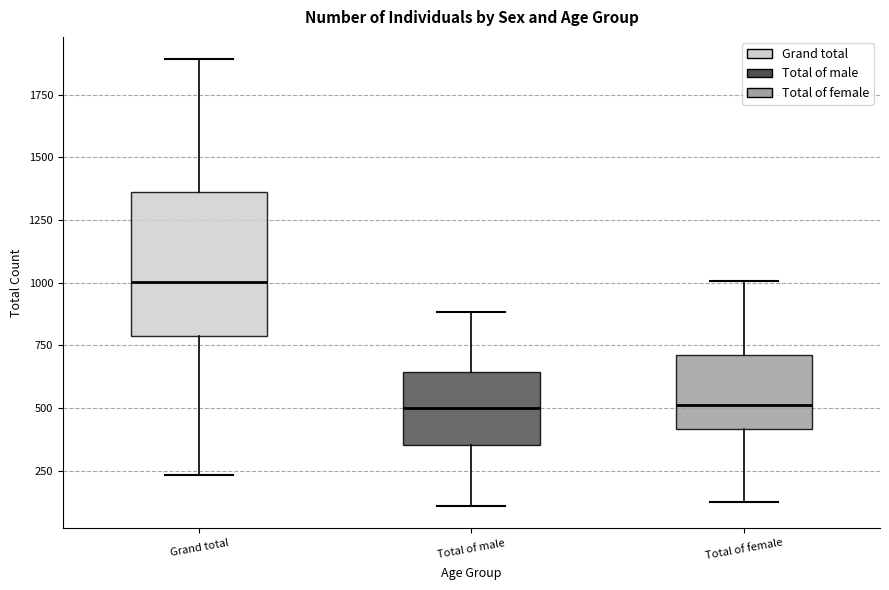

Reading left to right, read every box against the y-axis: the position of its median line, the range the box covers, and the ends of its whiskers. The values are not printed on the chart, so give them approximately, as read against the axis.

Grand total: median 1000, box 800 to 1350, whiskers 250 to 1900
Total of male: median 500, box 350 to 650, whiskers 100 to 900
Total of female: median 500, box 400 to 700, whiskers 150 to 1000